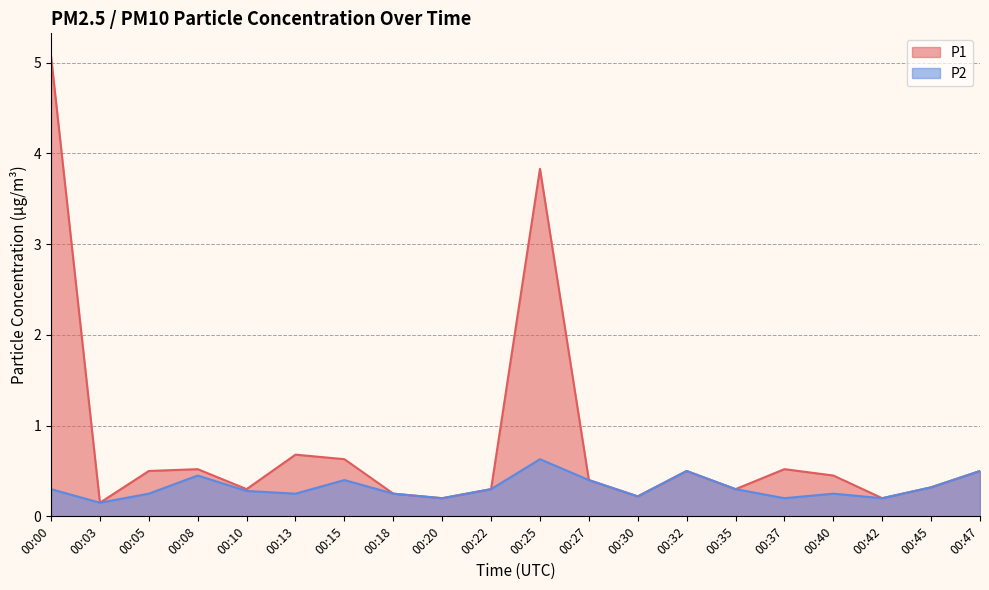

At which label does P1 reach its minimum?

00:03